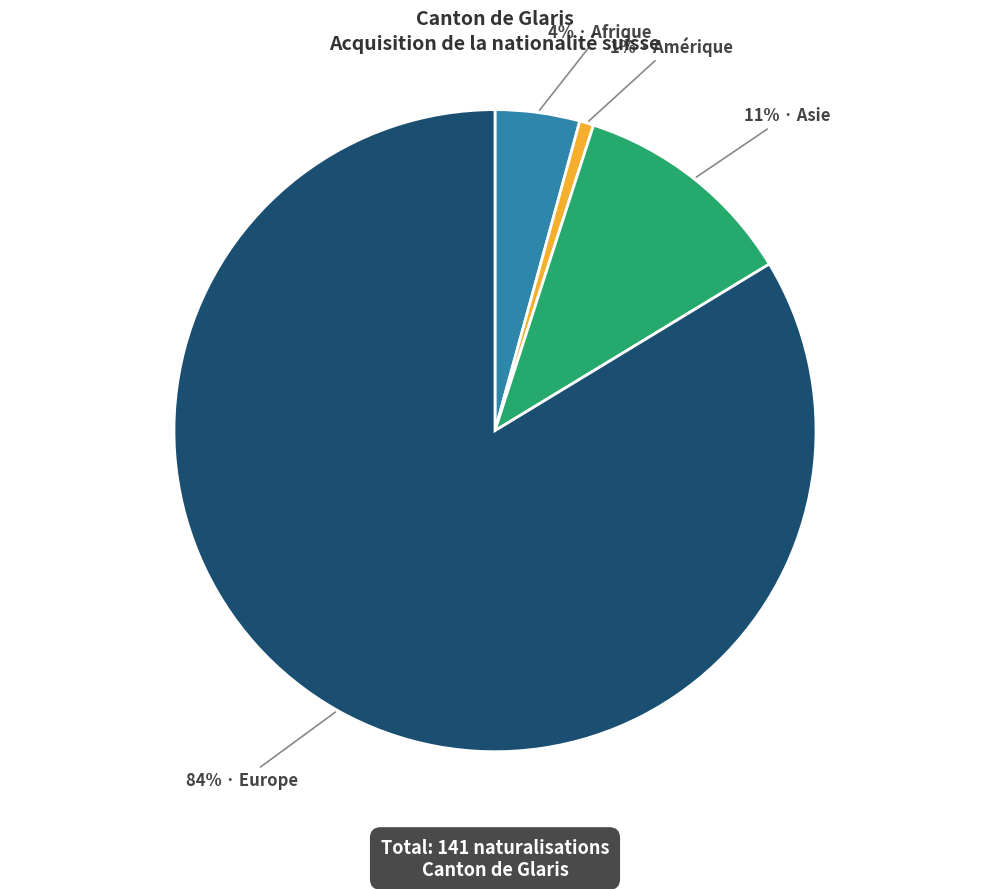

To the nearest percent, what is the difference between the largest and smallest slice percentages?

83%